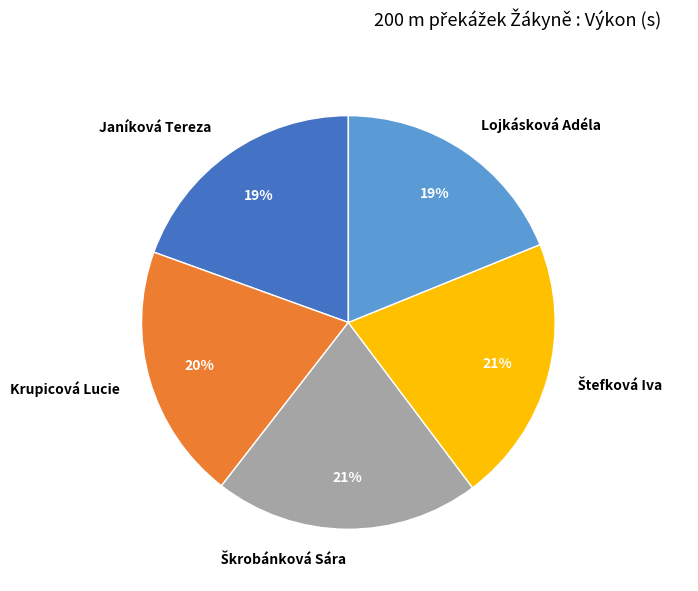

What is the ratio of the value at Lojkásková Adéla to the value at Janíková Tereza?

1.0